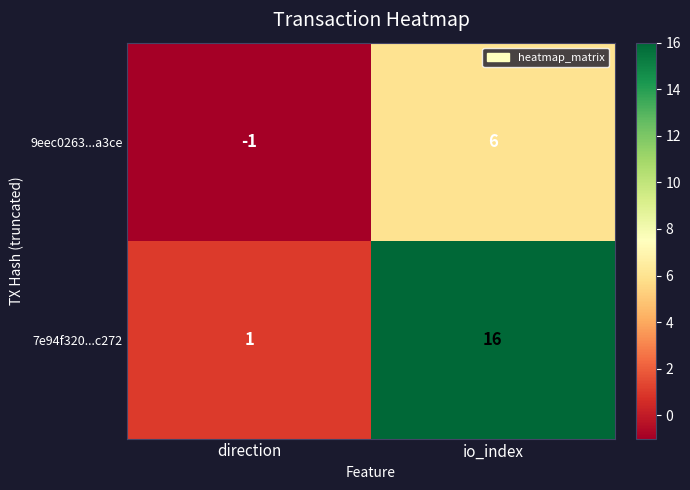

How many categories are shown in the chart?

2